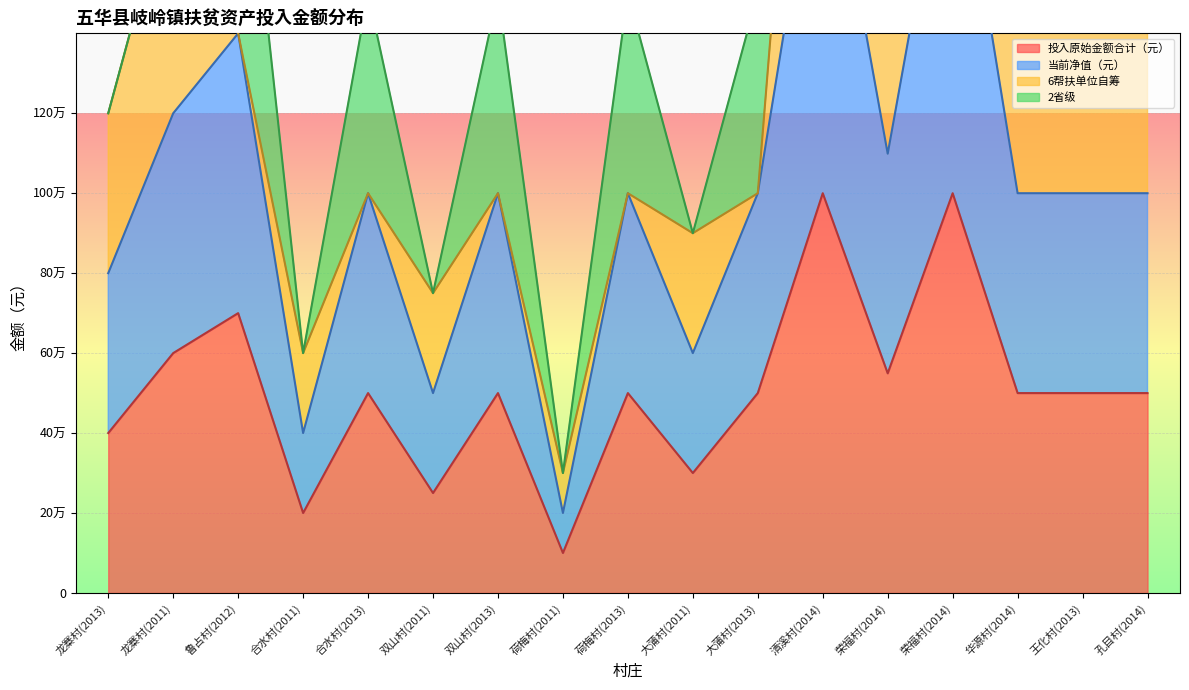

Is it true that 当前净值（元） equals 261128 at 荷梅村(2013)?

False